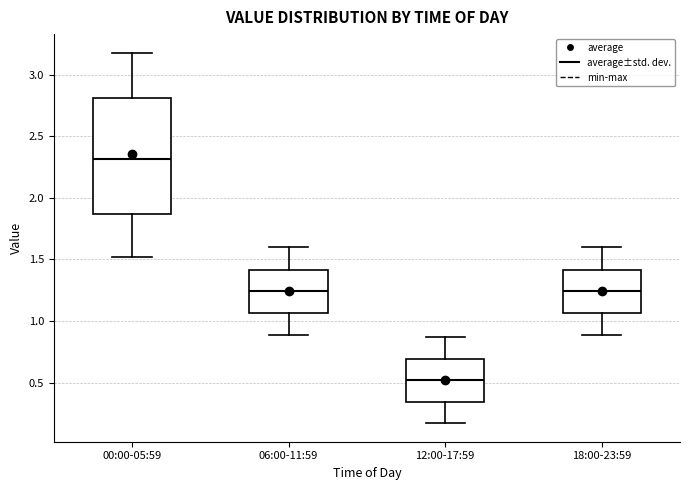

Reading left to right, transcribe this box plot: for each box, give where its median line is, the range the box spans, and where its two whiskers end, as read against the y-axis. The values are not printed on the chart, so give them approximately, as read against the axis.

00:00-05:59: median 2.30, box 1.85 to 2.80, whiskers 1.50 to 3.20
06:00-11:59: median 1.25, box 1.05 to 1.40, whiskers 0.90 to 1.60
12:00-17:59: median 0.50, box 0.35 to 0.70, whiskers 0.15 to 0.85
18:00-23:59: median 1.25, box 1.05 to 1.40, whiskers 0.90 to 1.60